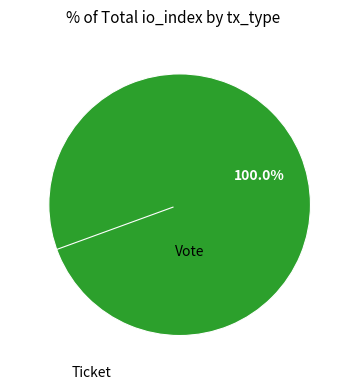

Which slice represents more than half of the pie?

Vote